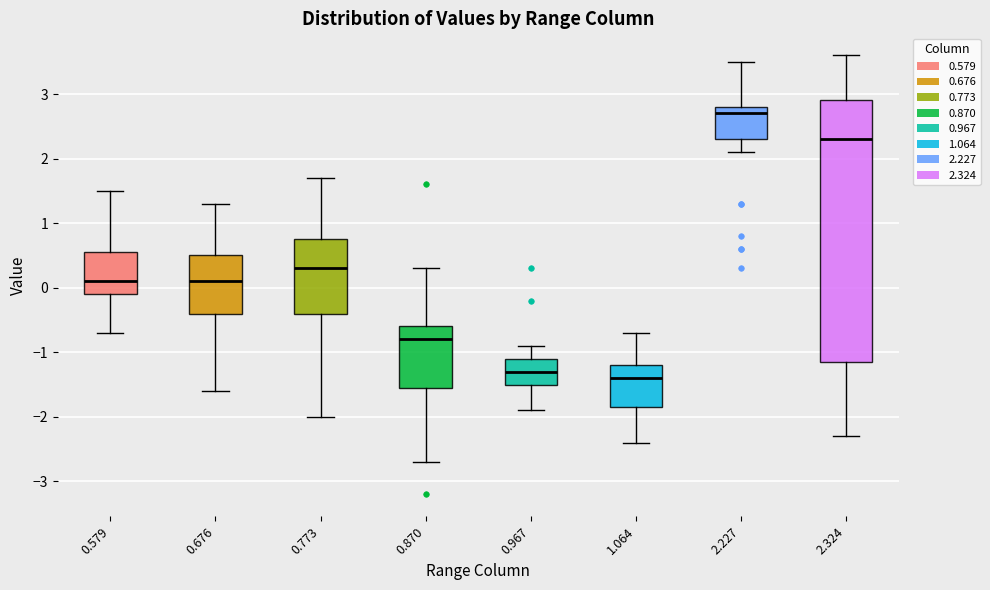

Comparing the boxes themselves (not the whiskers), which one is the tallest?

2.324